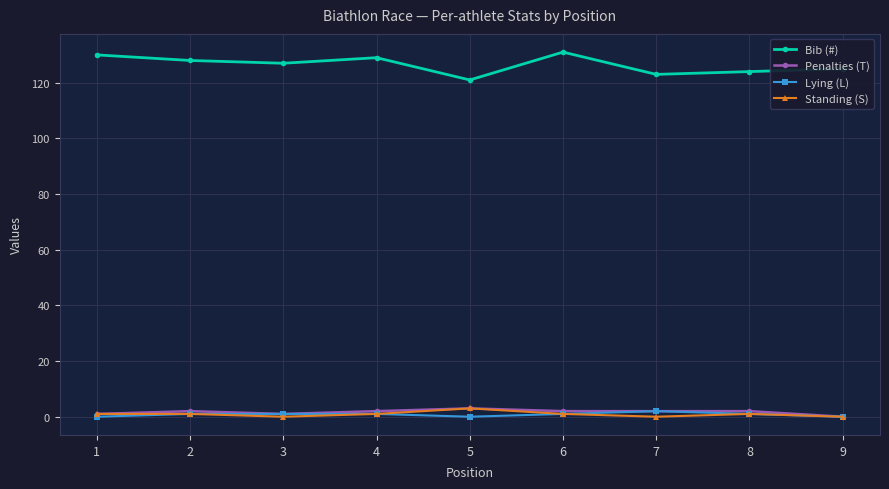

Reading left to right, what are all the values shown in this chart?

Bib (#): 1=130	2=128	3=127	4=129	5=121	6=131	7=123	8=124	9=125
Penalties (T): 1=1	2=2	3=1	4=2	5=3	6=2	7=2	8=2	9=0
Lying (L): 1=0	2=1	3=1	4=1	5=0	6=1	7=2	8=1	9=0
Standing (S): 1=1	2=1	3=0	4=1	5=3	6=1	7=0	8=1	9=0